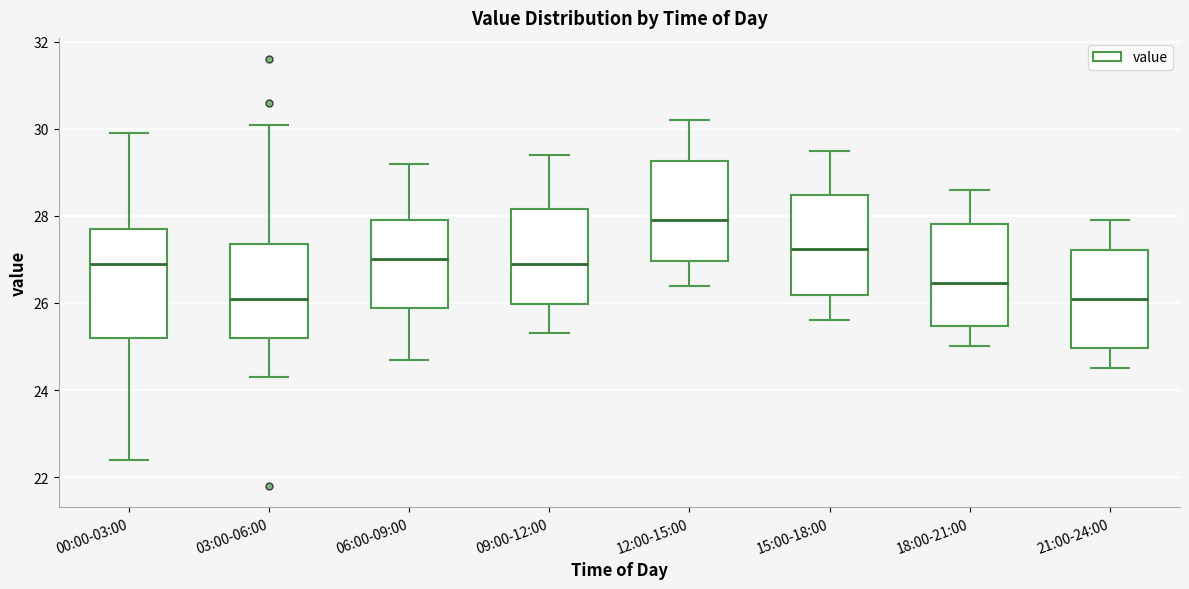

Where is the lower edge of the box for 15:00-18:00 on the y-axis? The values are not printed on the chart, so give them approximately, as read against the axis.

26.2